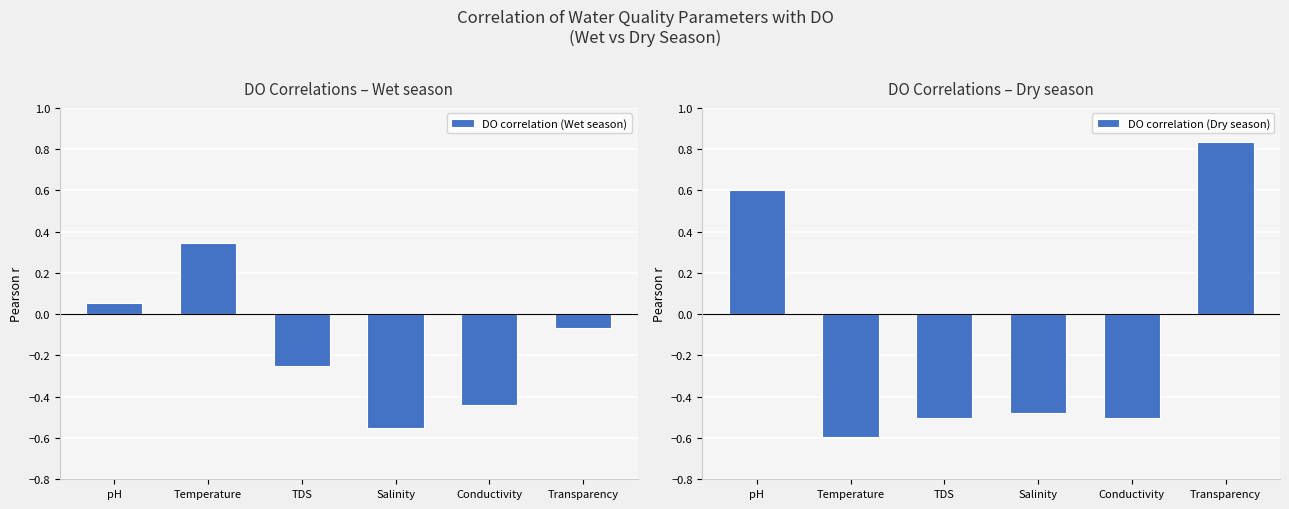

Is the value of DO correlation (Wet season) at Conductivity greater than the value of DO correlation (Dry season) at pH?

No